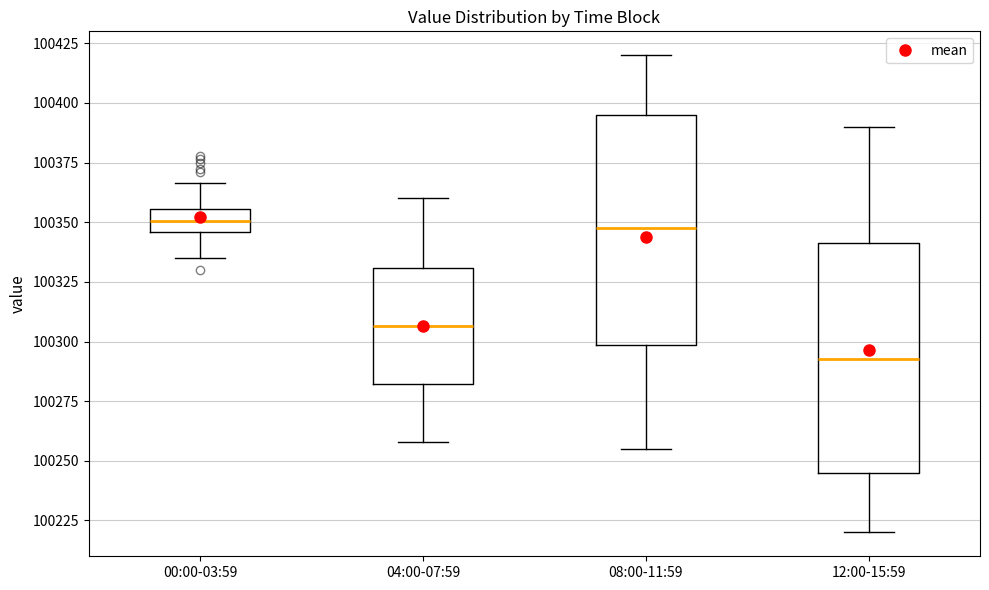

Reading left to right, transcribe this box plot: for each box, give where its median line is, the range the box spans, and where its two whiskers end, as read against the y-axis. The values are not printed on the chart, so give them approximately, as read against the axis.

00:00-03:59: median 100350, box 100345 to 100355, whiskers 100335 to 100365
04:00-07:59: median 100305, box 100280 to 100330, whiskers 100260 to 100360
08:00-11:59: median 100350, box 100300 to 100395, whiskers 100255 to 100420
12:00-15:59: median 100295, box 100245 to 100340, whiskers 100220 to 100390